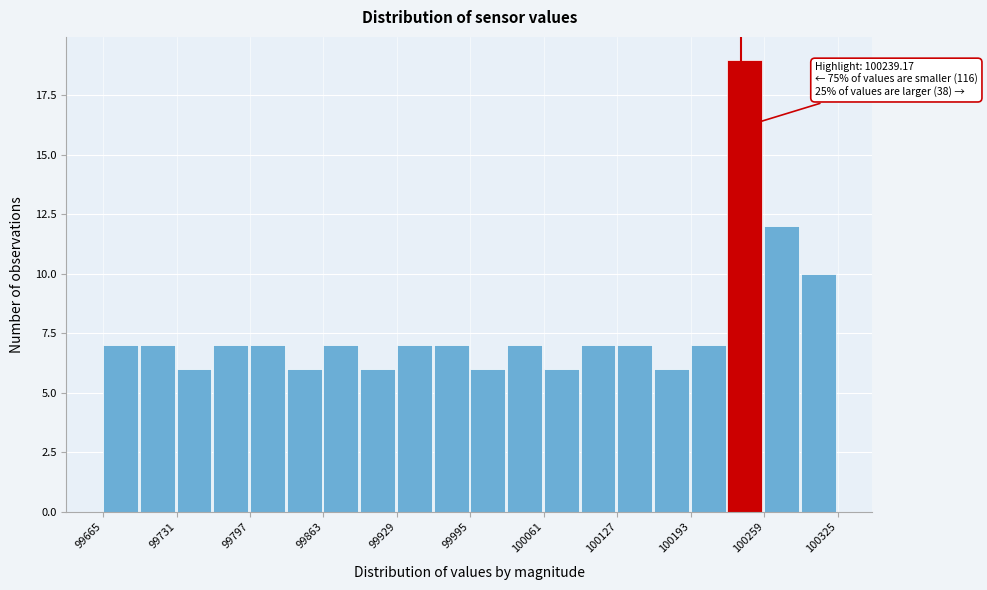

Around what value on the x-axis is the tallest bar? Give the approximate position of its centre, as read against the axis.

100240